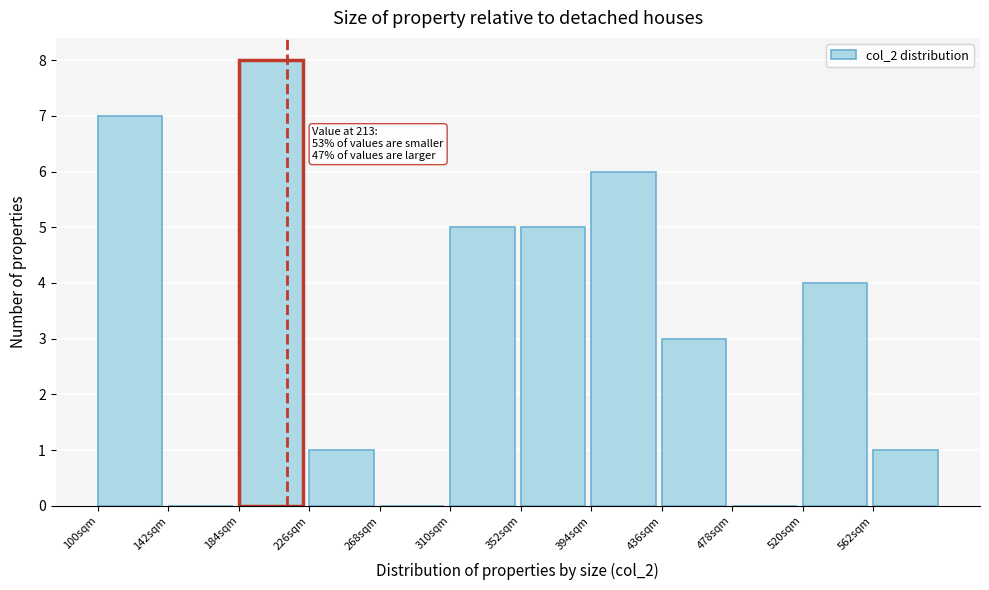

Reading left to right, list all the values displayed in this chart.

100sqm=7	142sqm=0	184sqm=8	226sqm=1	268sqm=0	310sqm=5	352sqm=5	394sqm=6	436sqm=3	478sqm=0	520sqm=4	562sqm=1